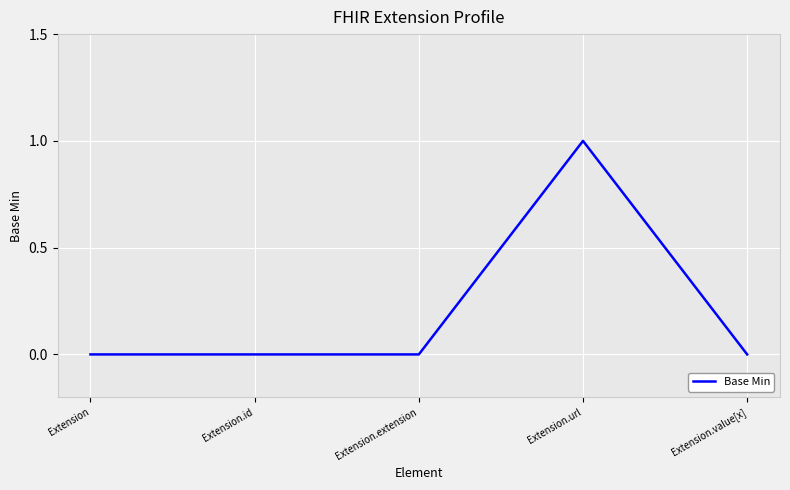

What is the sum of the values at Extension.url and Extension.value[x]?

1